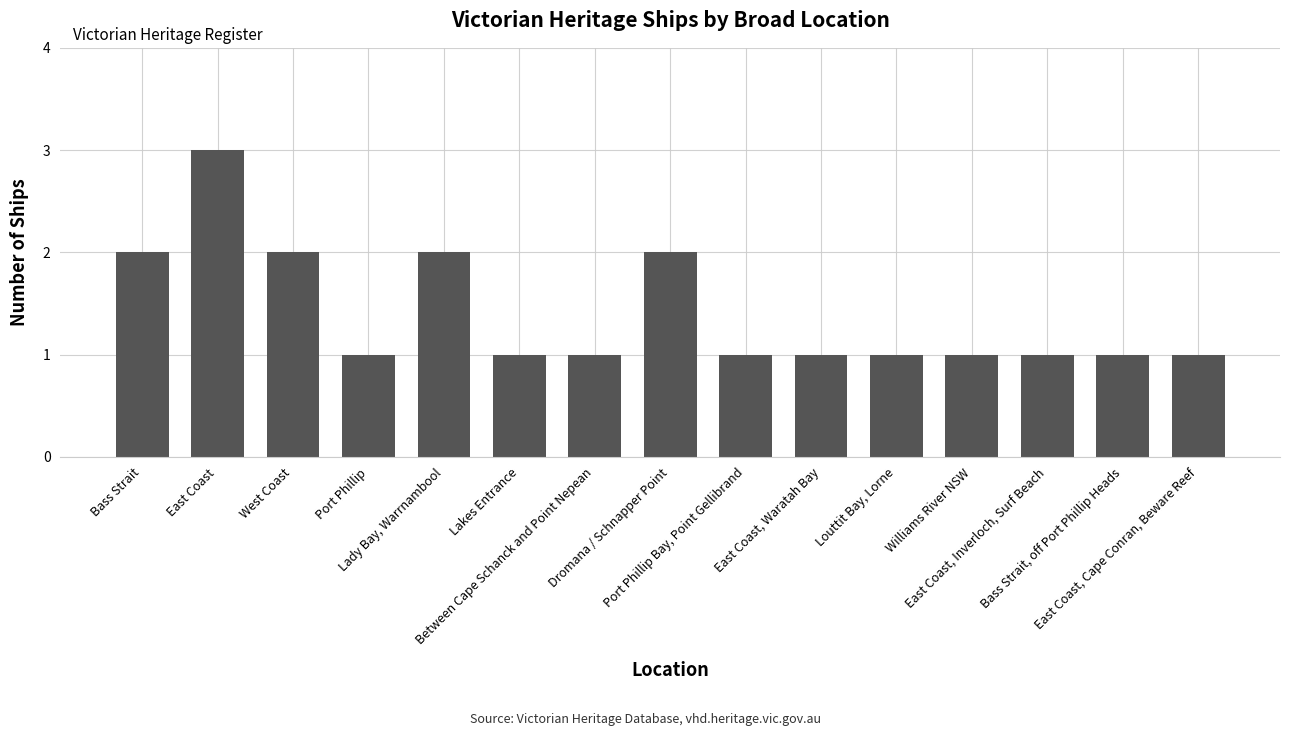

The chart shows a value of 2 at East Coast, Inverloch, Surf Beach. True or false?

False